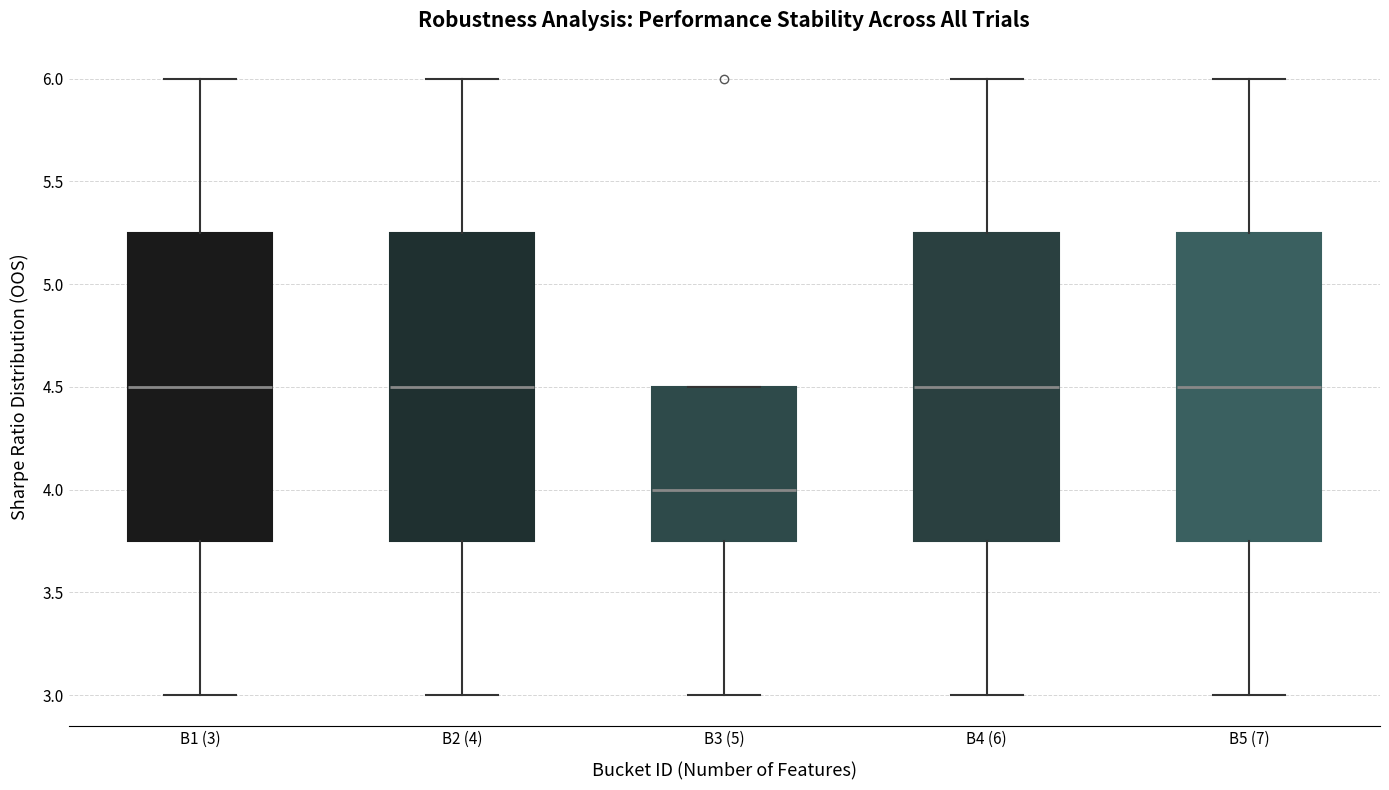

Reading left to right, read every box against the y-axis: the position of its median line, the range the box covers, and the ends of its whiskers. The values are not printed on the chart, so give them approximately, as read against the axis.

B1 (3): median 4.50, box 3.75 to 5.25, whiskers 3.00 to 6.00
B2 (4): median 4.50, box 3.75 to 5.25, whiskers 3.00 to 6.00
B3 (5): median 4.00, box 3.75 to 4.50, whiskers 3.00 to 4.50
B4 (6): median 4.50, box 3.75 to 5.25, whiskers 3.00 to 6.00
B5 (7): median 4.50, box 3.75 to 5.25, whiskers 3.00 to 6.00